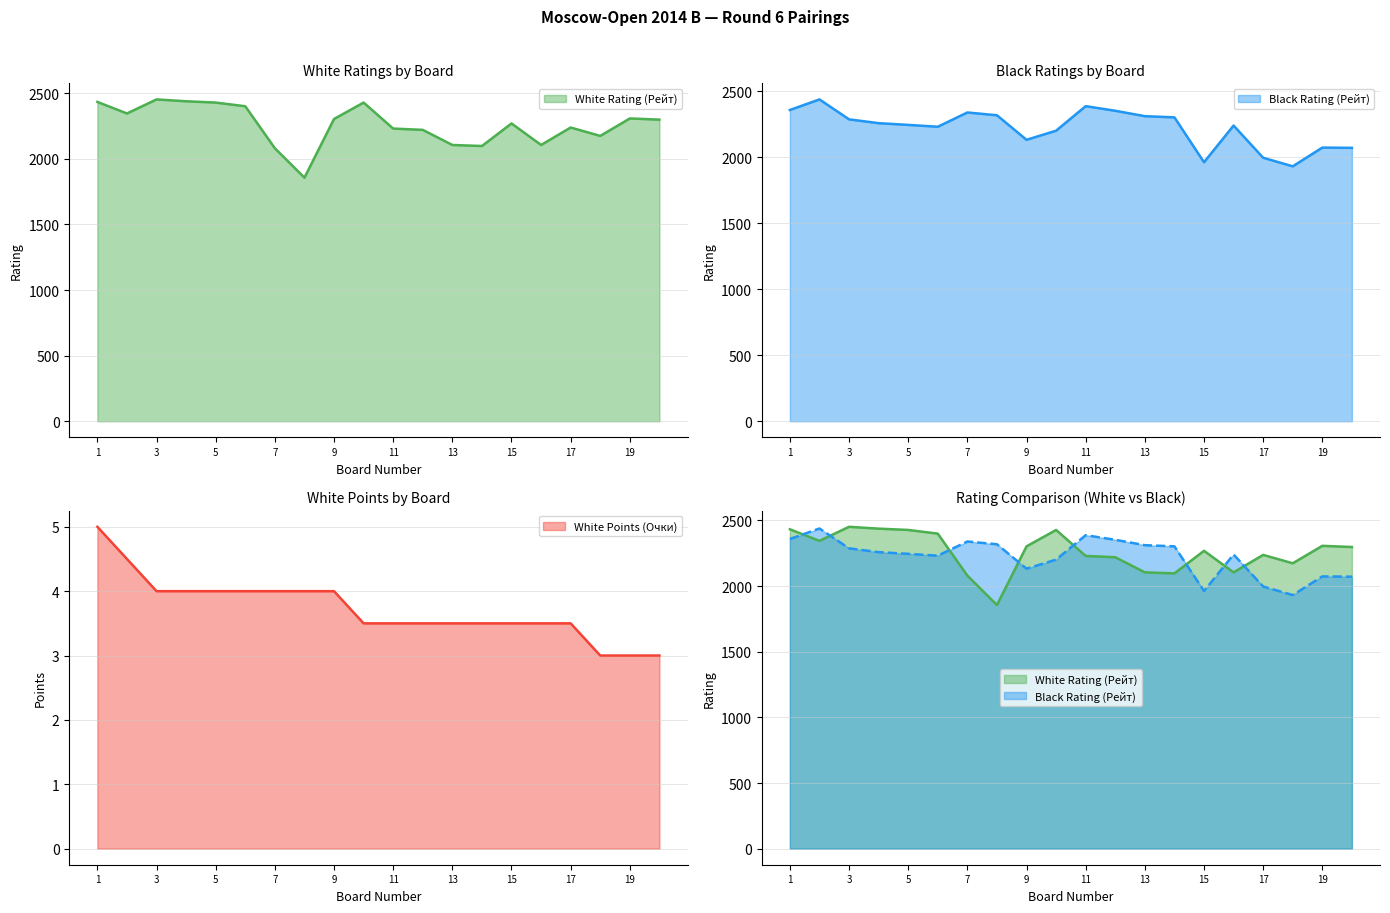

True or false: White Points (Очки) and Black Rating (Рейт) cross at least once.

False